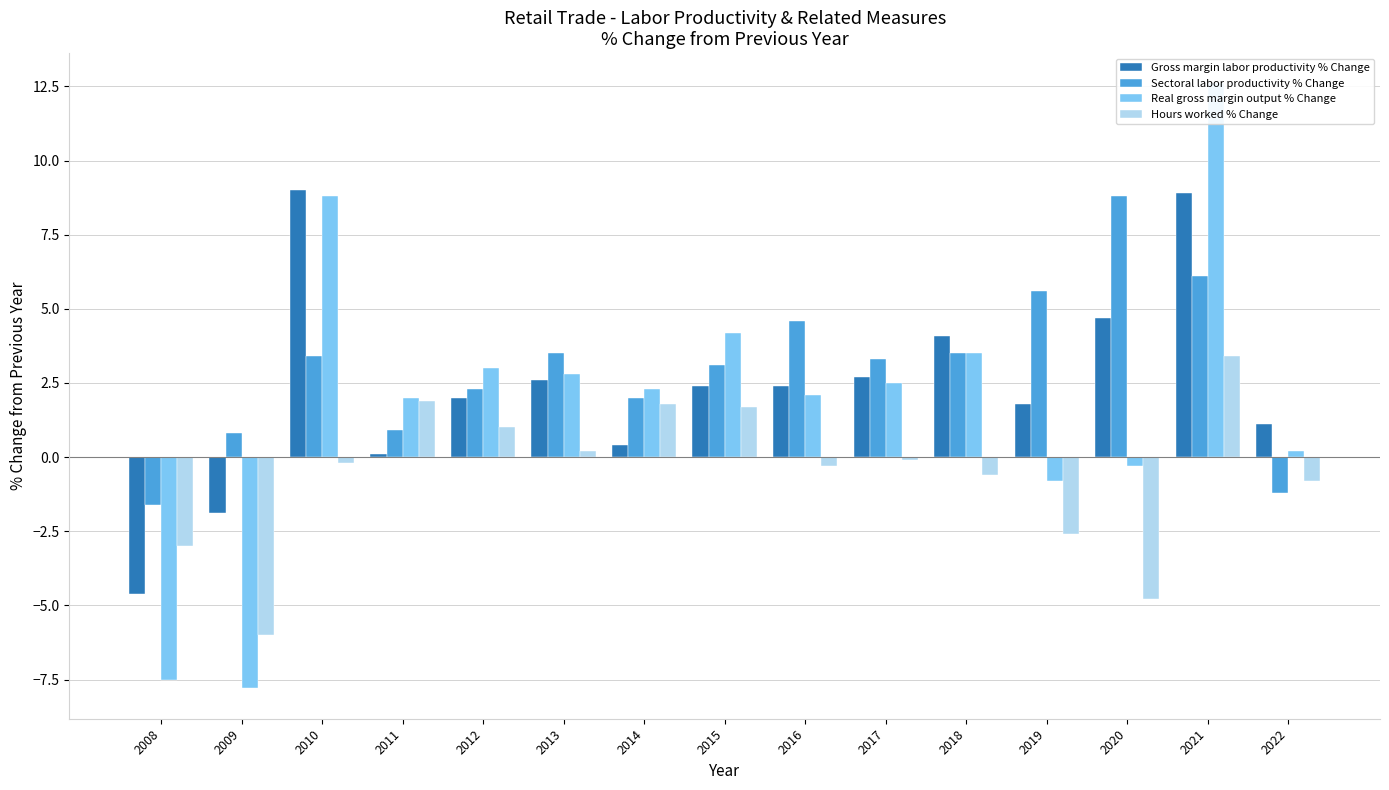

Reading left to right, list all the values displayed in this chart.

Gross margin labor productivity % Change: -4.6	-1.9	9.0	0.1	2.0	2.6	0.4	2.4	2.4	2.7	4.1	1.8	4.7	8.9	1.1
Sectoral labor productivity % Change: -1.6	0.8	3.4	0.9	2.3	3.5	2.0	3.1	4.6	3.3	3.5	5.6	8.8	6.1	-1.2
Real gross margin output % Change: -7.5	-7.8	8.8	2.0	3.0	2.8	2.3	4.2	2.1	2.5	3.5	-0.8	-0.3	12.6	0.2
Hours worked % Change: -3.0	-6.0	-0.2	1.9	1.0	0.2	1.8	1.7	-0.3	-0.1	-0.6	-2.6	-4.8	3.4	-0.8